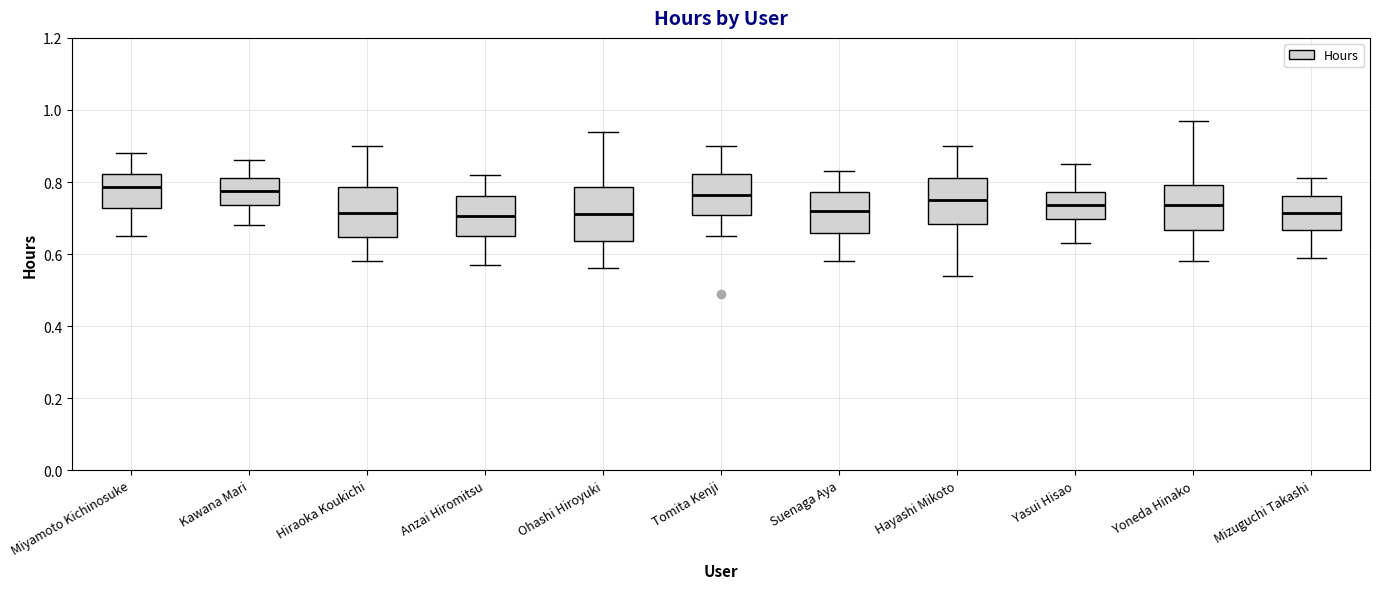

Reading left to right, read every box against the y-axis: the position of its median line, the range the box covers, and the ends of its whiskers. The values are not printed on the chart, so give them approximately, as read against the axis.

Miyamoto Kichinosuke: median 0.78, box 0.72 to 0.82, whiskers 0.66 to 0.88
Kawana Mari: median 0.78, box 0.74 to 0.82, whiskers 0.68 to 0.86
Hiraoka Koukichi: median 0.72, box 0.64 to 0.78, whiskers 0.58 to 0.90
Anzai Hiromitsu: median 0.70, box 0.66 to 0.76, whiskers 0.58 to 0.82
Ohashi Hiroyuki: median 0.72, box 0.64 to 0.78, whiskers 0.56 to 0.94
Tomita Kenji: median 0.76, box 0.70 to 0.82, whiskers 0.66 to 0.90
Suenaga Aya: median 0.72, box 0.66 to 0.78, whiskers 0.58 to 0.84
Hayashi Mikoto: median 0.76, box 0.68 to 0.82, whiskers 0.54 to 0.90
Yasui Hisao: median 0.74, box 0.70 to 0.78, whiskers 0.64 to 0.86
Yoneda Hinako: median 0.74, box 0.66 to 0.80, whiskers 0.58 to 0.98
Mizuguchi Takashi: median 0.72, box 0.66 to 0.76, whiskers 0.60 to 0.82